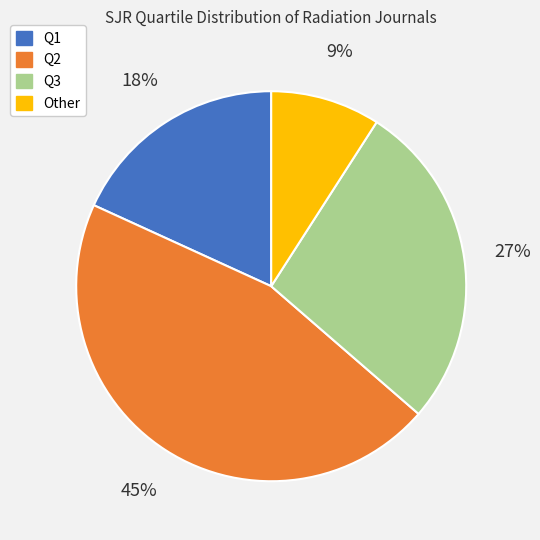

Is Other the majority of the pie?

No